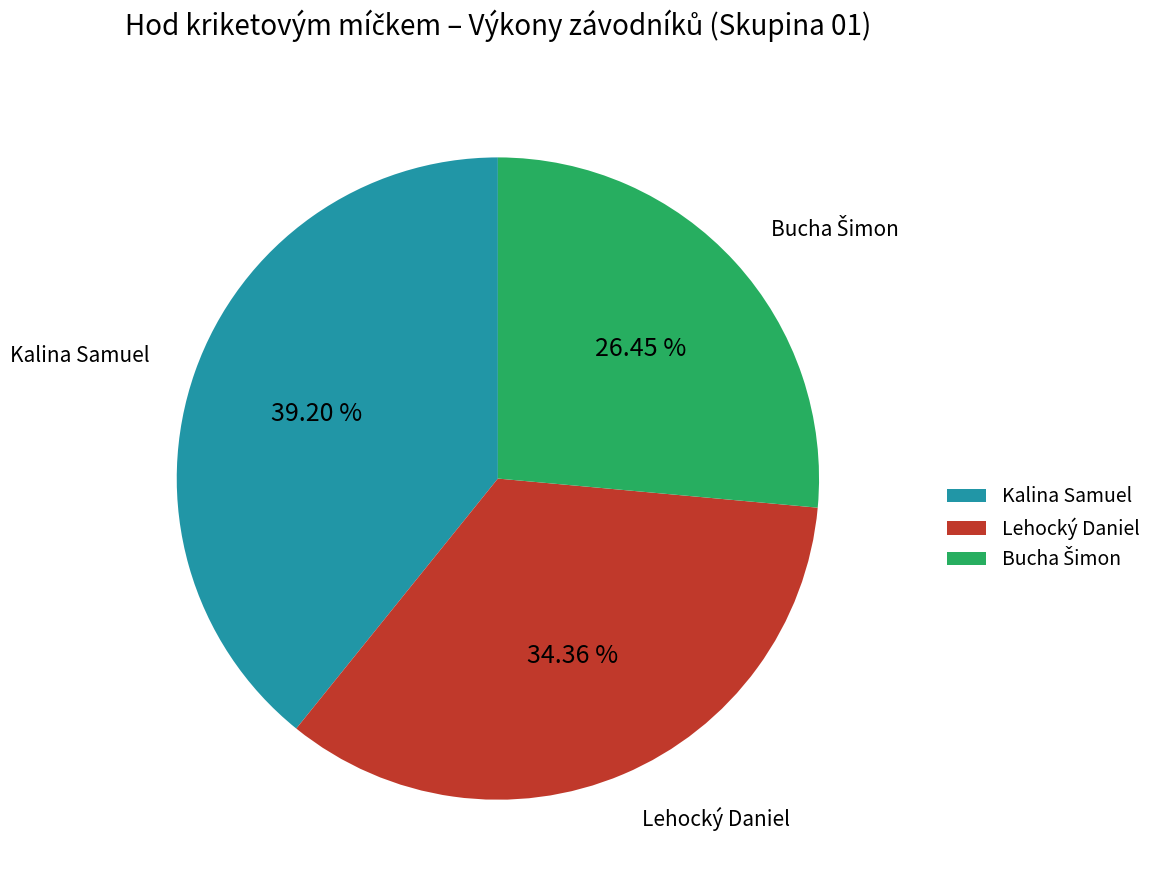

Is Kalina Samuel the majority of the pie?

No